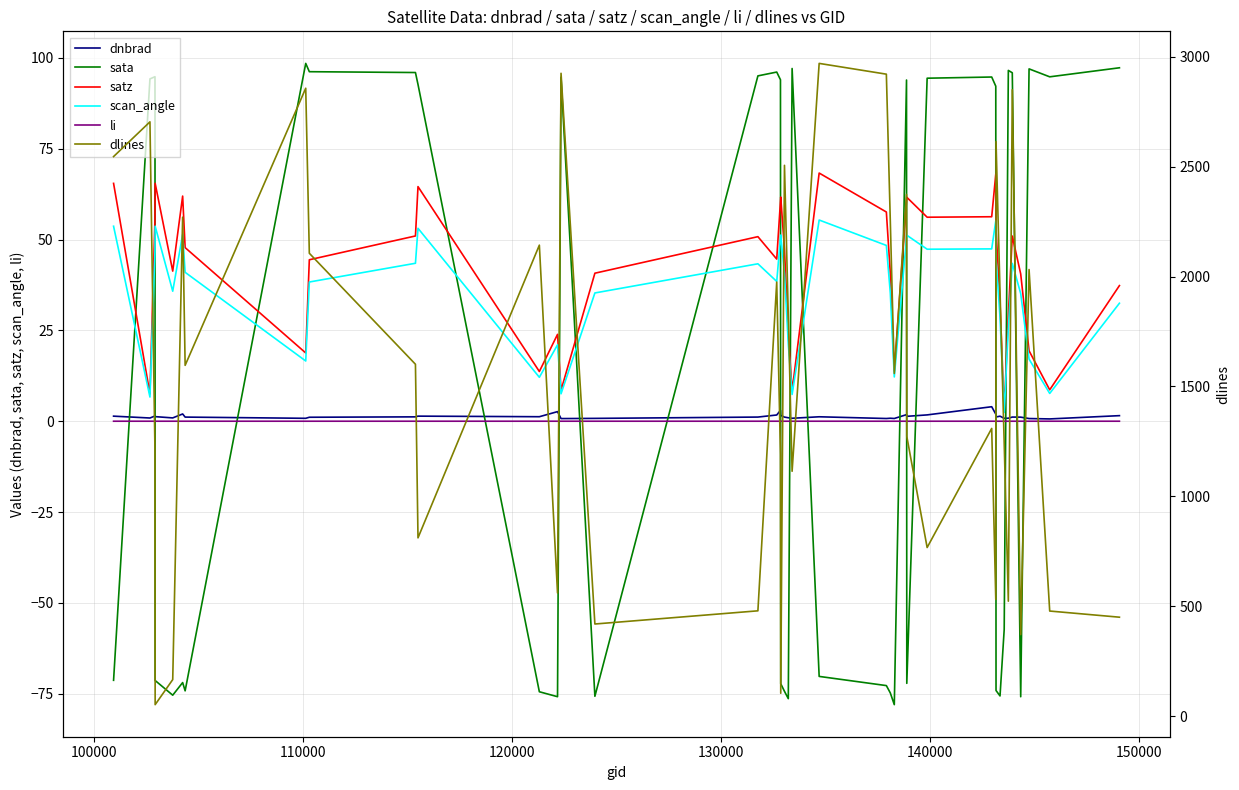

True or false: dnbrad and li cross at least once.

False